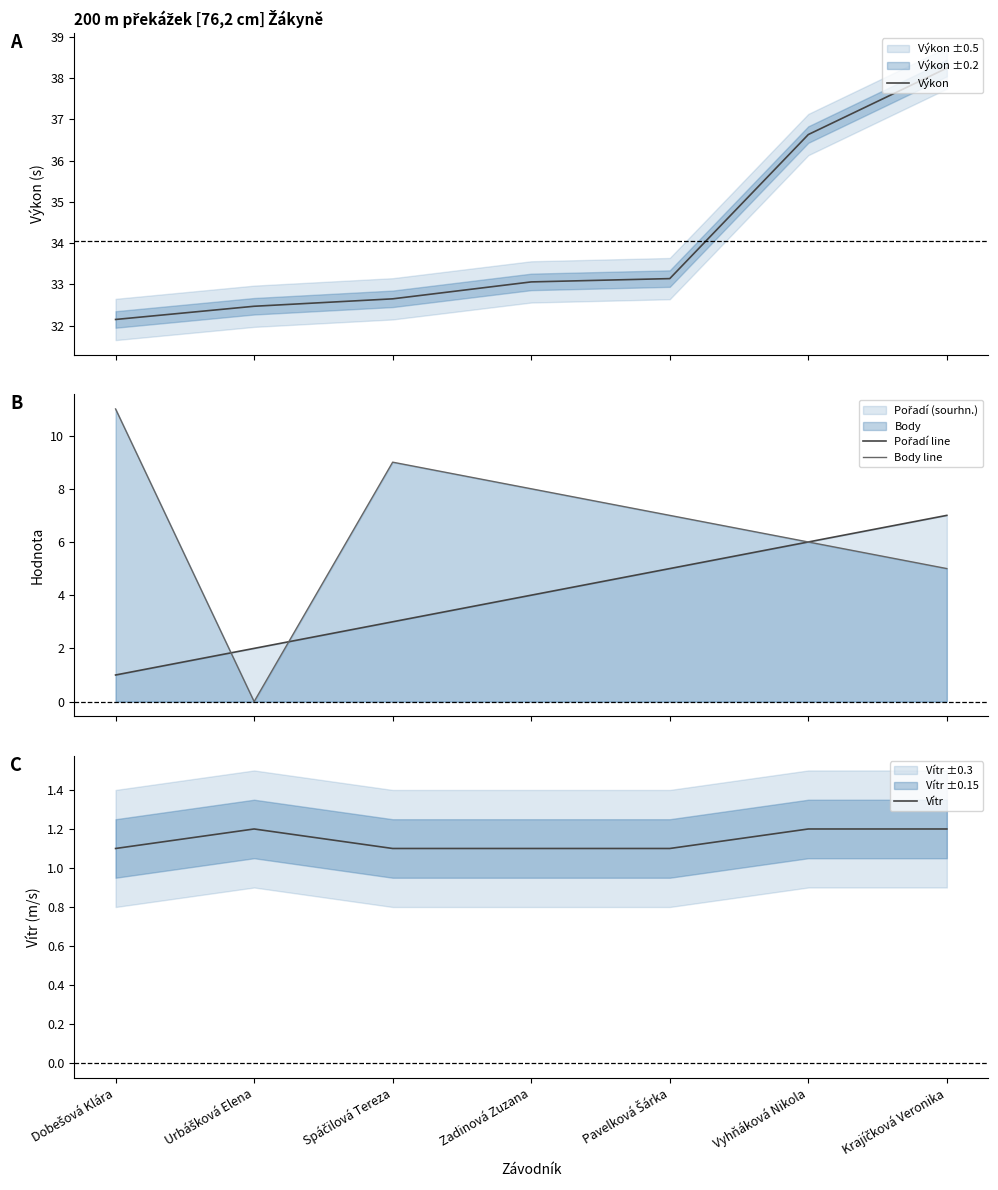

What is the value of the Vítr point at the 4th from the left?

1.1